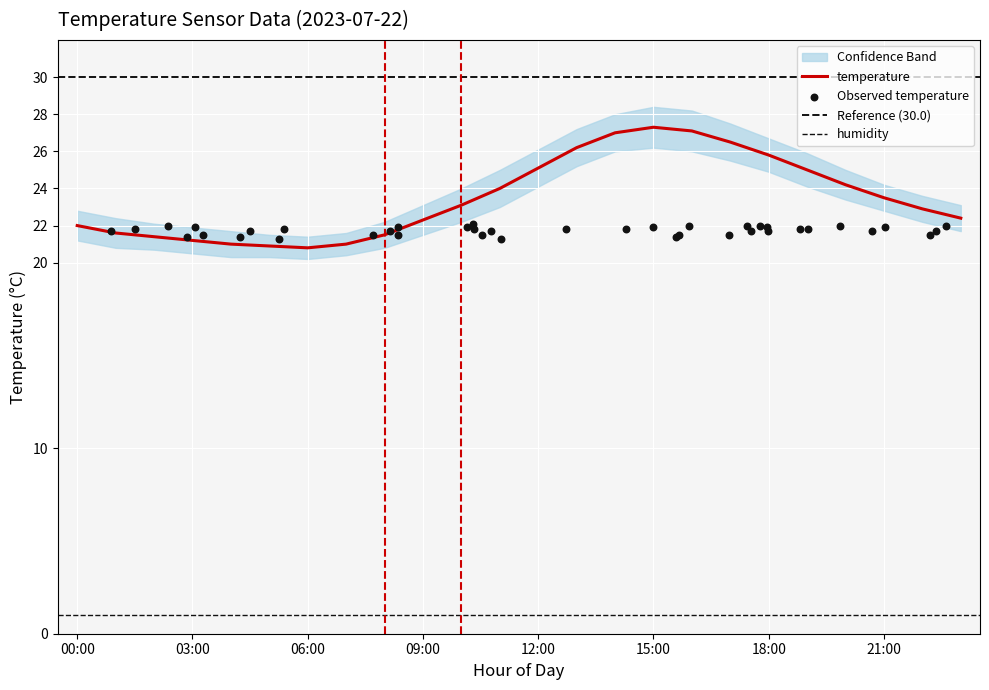

At which category is the sum across all series the highest?

15:00